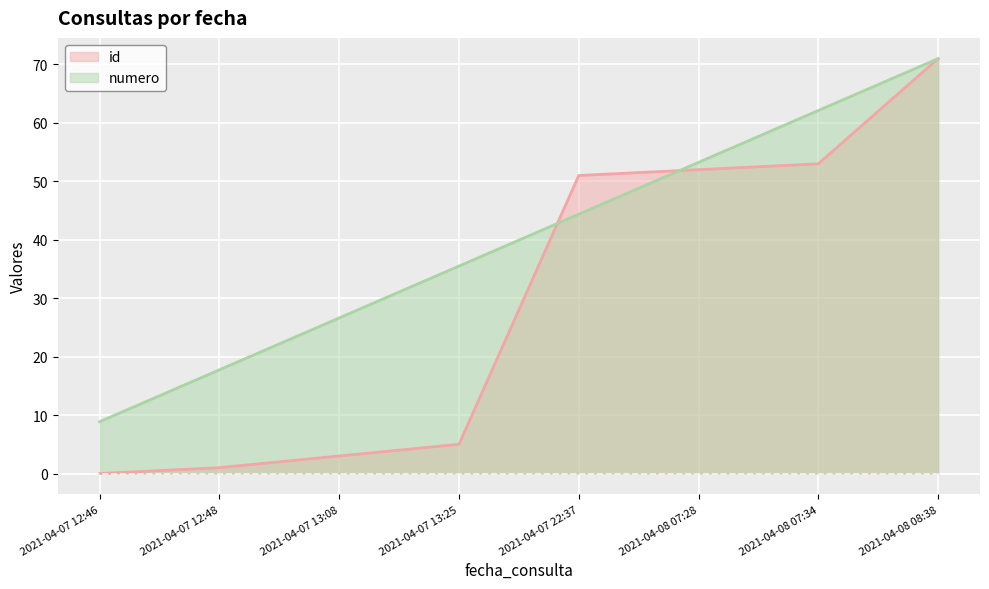

At which category is the sum across all series the highest?

2021-04-08 08:38